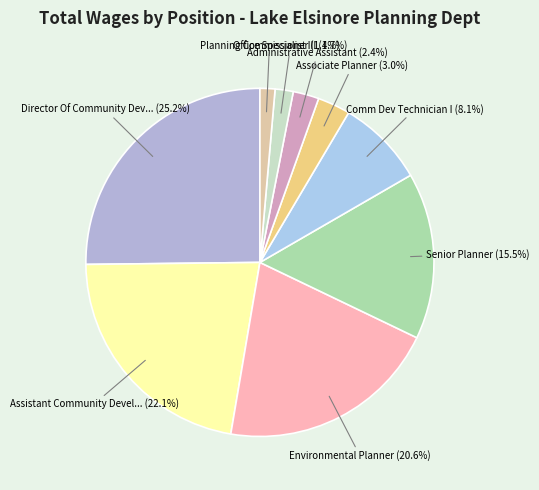

Rank the categories by value from highest to lowest.

Director Of Community Development, Assistant Community Development Director, Environmental Planner, Senior Planner, Comm Dev Technician I, Associate Planner, Administrative Assistant, Office Specialist III, Planning Commissioner